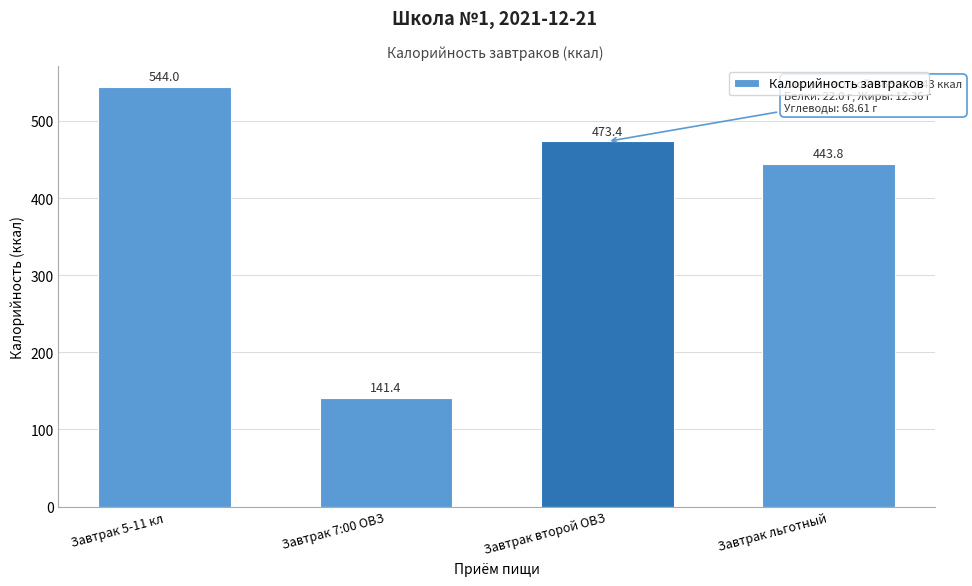

Reading left to right, transcribe all the data shown in this chart.

544.0	141.4	473.4	443.8